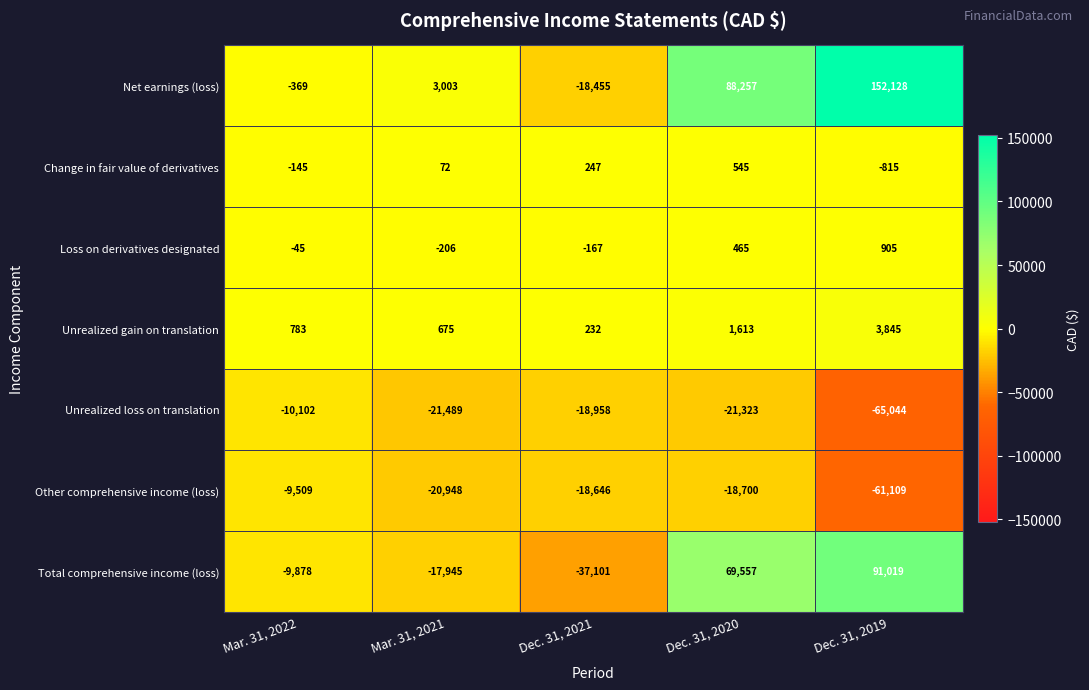

Rank the series by their maximum value, from lowest to highest.

Unrealized loss on translation, Other comprehensive income (loss), Change in fair value of derivatives, Loss on derivatives designated, Unrealized gain on translation, Total comprehensive income (loss), Net earnings (loss)